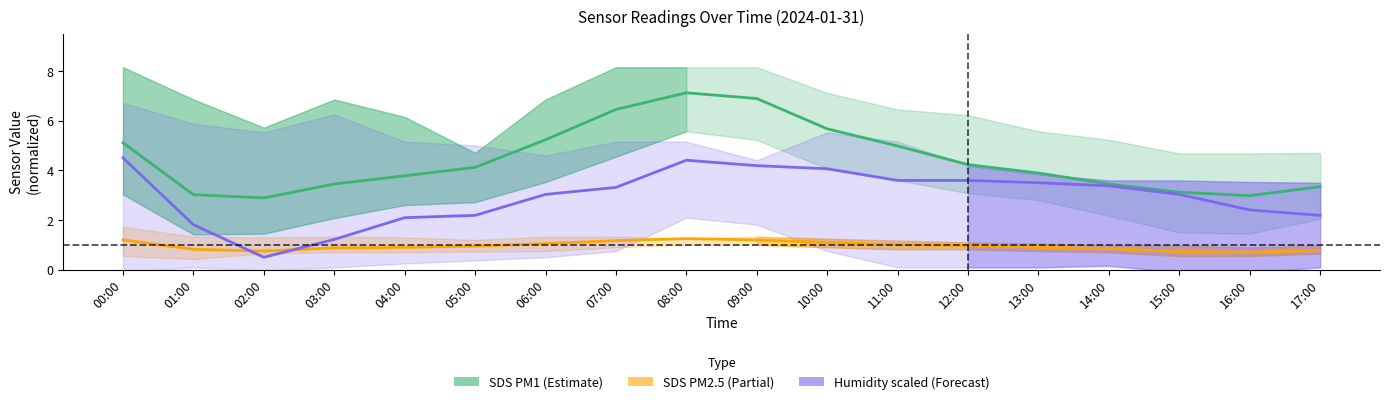

Which category has the highest value across all series?

08:00